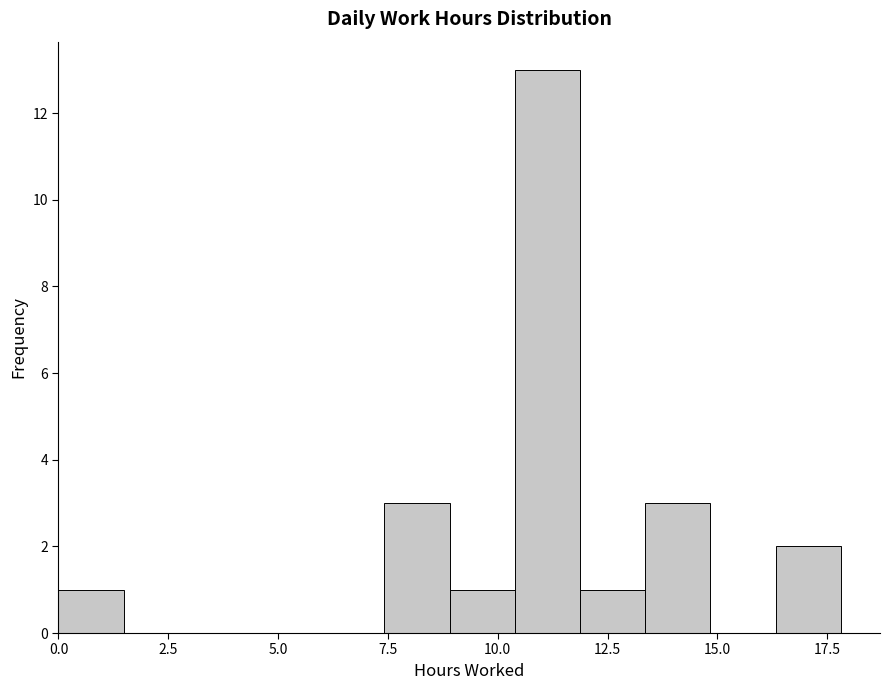

Read against the x-axis, roughly where is the centre of the tallest bar?

11.0